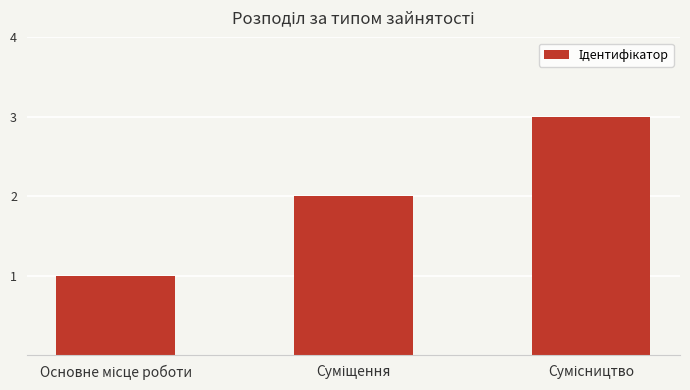

What is the maximum value shown in the chart?

3